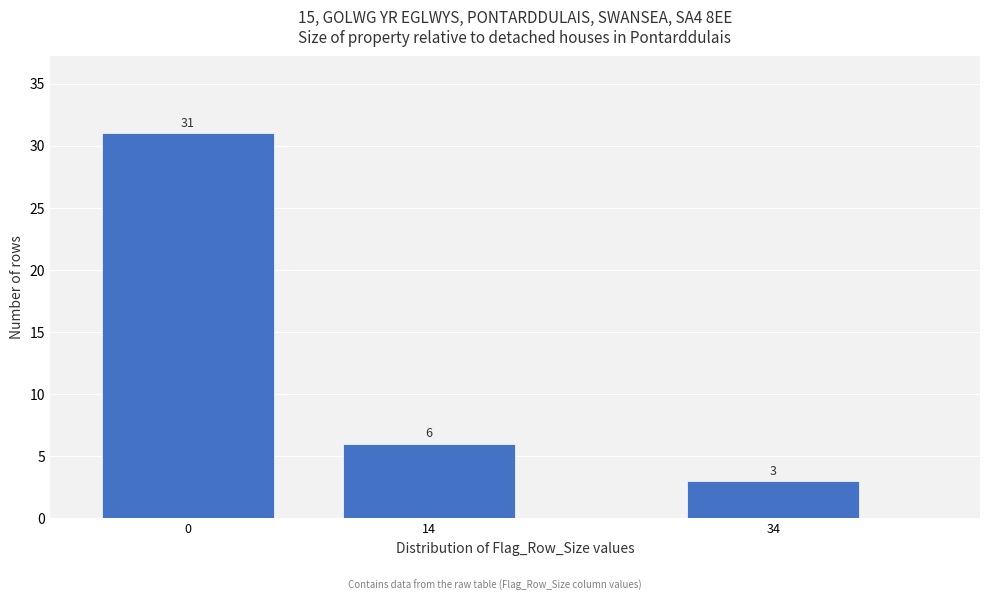

Reading left to right, list all the values displayed in this chart.

31	6	3